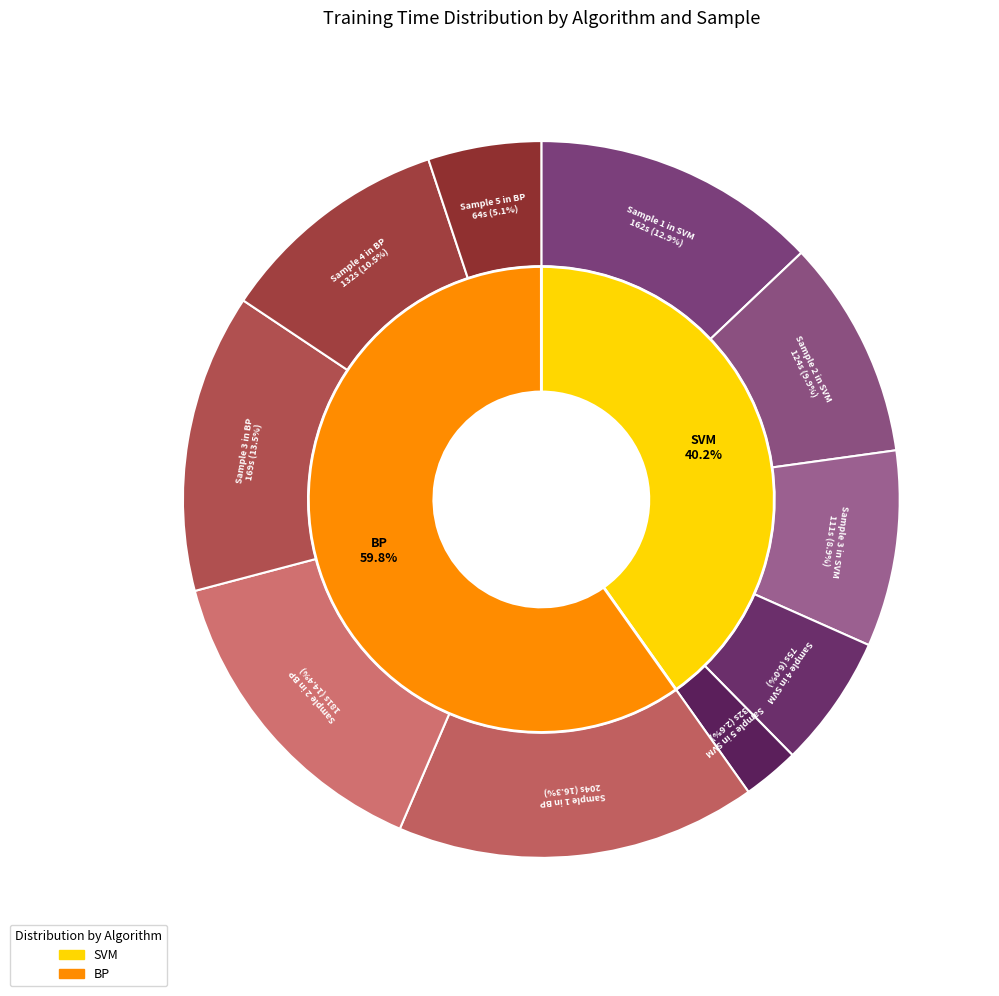

How many segments does this pie chart have?

10